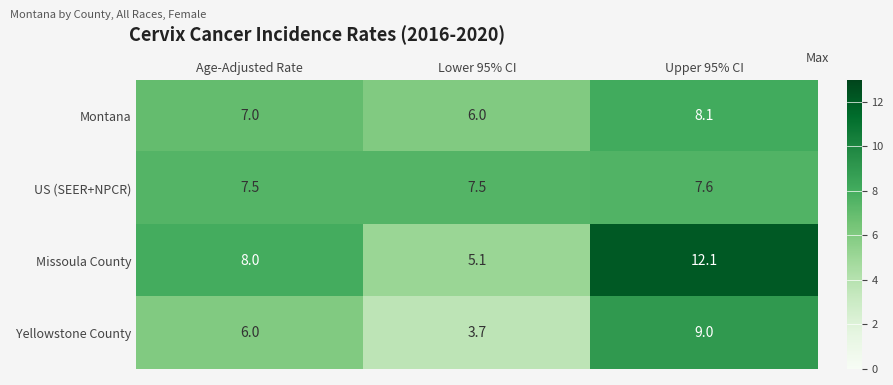

At how many categories does at least one series exceed 7?

3